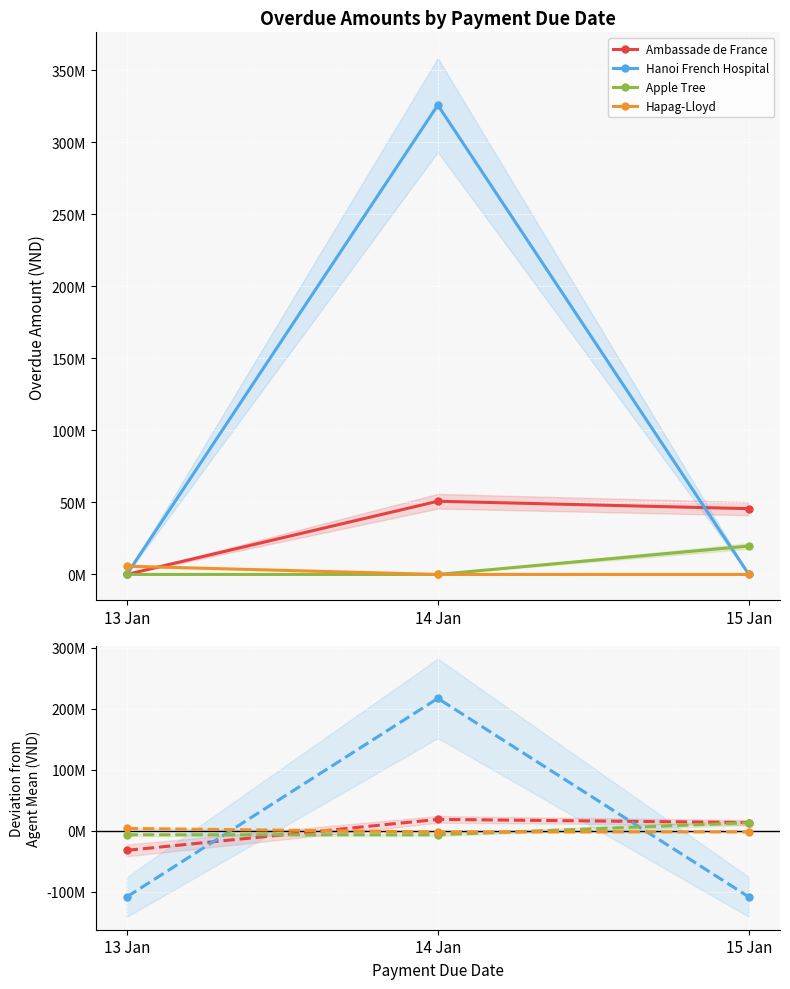

True or false: Ambassade de France has a value of -15474342.0 at 13 Jan.

False